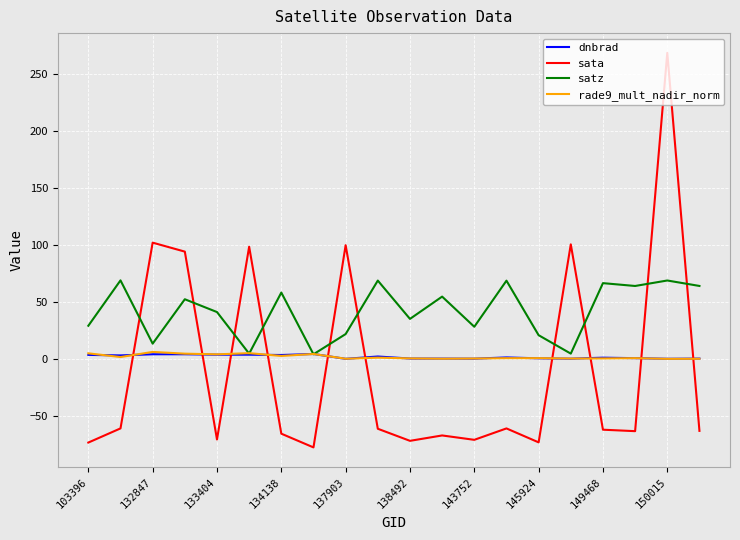

How many times do sata and dnbrad cross each other?

10